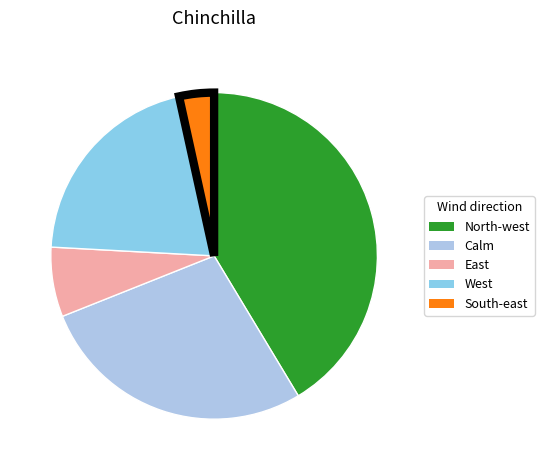

True or false: East accounts for 1% of the total.

False